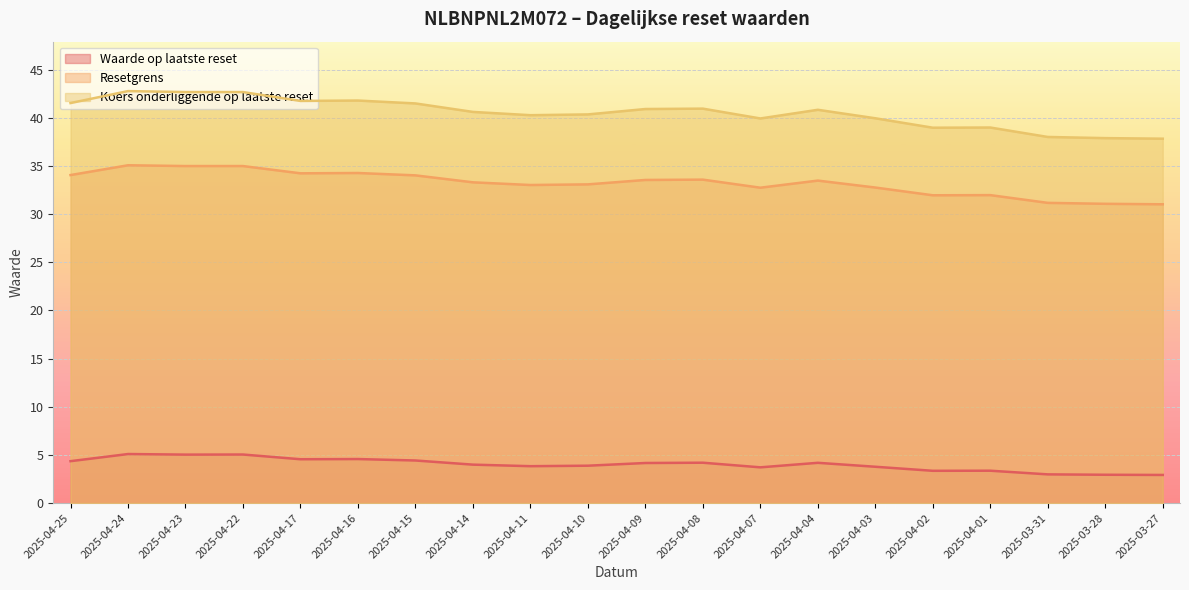

Reading left to right, list all the values displayed in this chart.

Waarde op laatste reset: 2025-04-25=4.3	2025-04-24=5.1	2025-04-23=5.0	2025-04-22=5.0	2025-04-17=4.5	2025-04-16=4.6	2025-04-15=4.4	2025-04-14=4.0	2025-04-11=3.8	2025-04-10=3.9	2025-04-09=4.2	2025-04-08=4.2	2025-04-07=3.7	2025-04-04=4.2	2025-04-03=3.8	2025-04-02=3.4	2025-04-01=3.4	2025-03-31=3.0	2025-03-28=2.9	2025-03-27=2.9
Resetgrens: 2025-04-25=34.0	2025-04-24=35.1	2025-04-23=35.0	2025-04-22=35.0	2025-04-17=34.2	2025-04-16=34.3	2025-04-15=34.0	2025-04-14=33.3	2025-04-11=33.0	2025-04-10=33.1	2025-04-09=33.5	2025-04-08=33.6	2025-04-07=32.7	2025-04-04=33.5	2025-04-03=32.8	2025-04-02=31.9	2025-04-01=32.0	2025-03-31=31.2	2025-03-28=31.1	2025-03-27=31.0
Koers onderliggende op laatste reset: 2025-04-25=41.5	2025-04-24=42.8	2025-04-23=42.7	2025-04-22=42.7	2025-04-17=41.7	2025-04-16=41.8	2025-04-15=41.5	2025-04-14=40.6	2025-04-11=40.3	2025-04-10=40.3	2025-04-09=40.9	2025-04-08=40.9	2025-04-07=39.9	2025-04-04=40.8	2025-04-03=39.9	2025-04-02=39.0	2025-04-01=39.0	2025-03-31=38.0	2025-03-28=37.9	2025-03-27=37.8